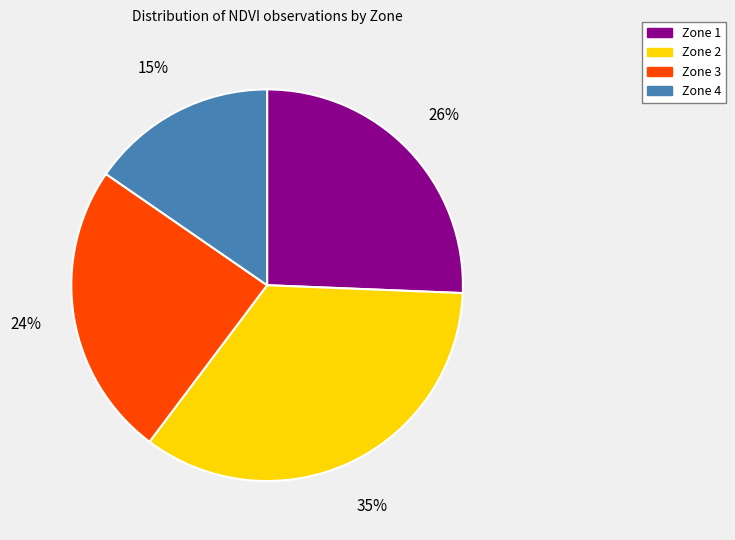

What is the ratio of the value at Zone 1 to the value at Zone 4?

1.7